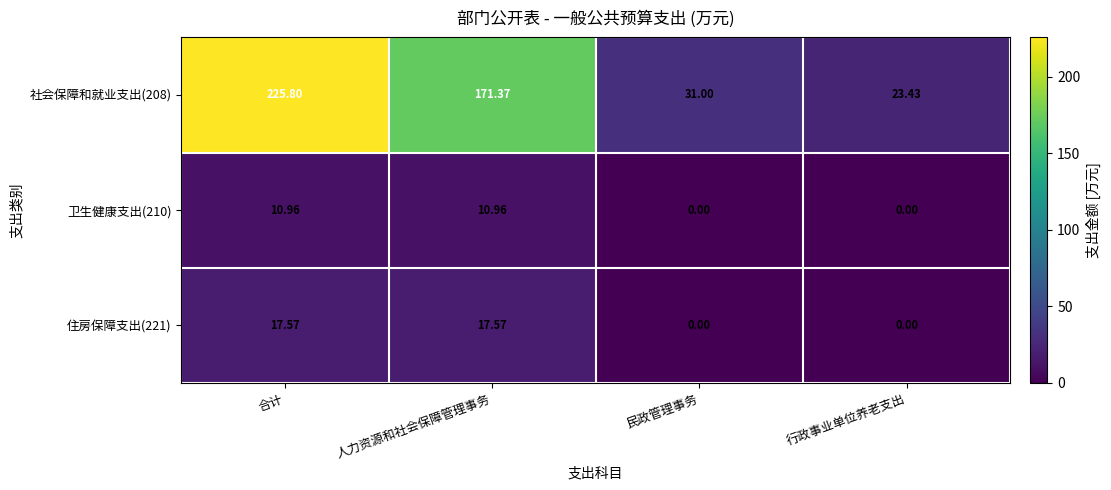

Which category has the lowest value in the 社会保障和就业支出(208) series?

行政事业单位养老支出